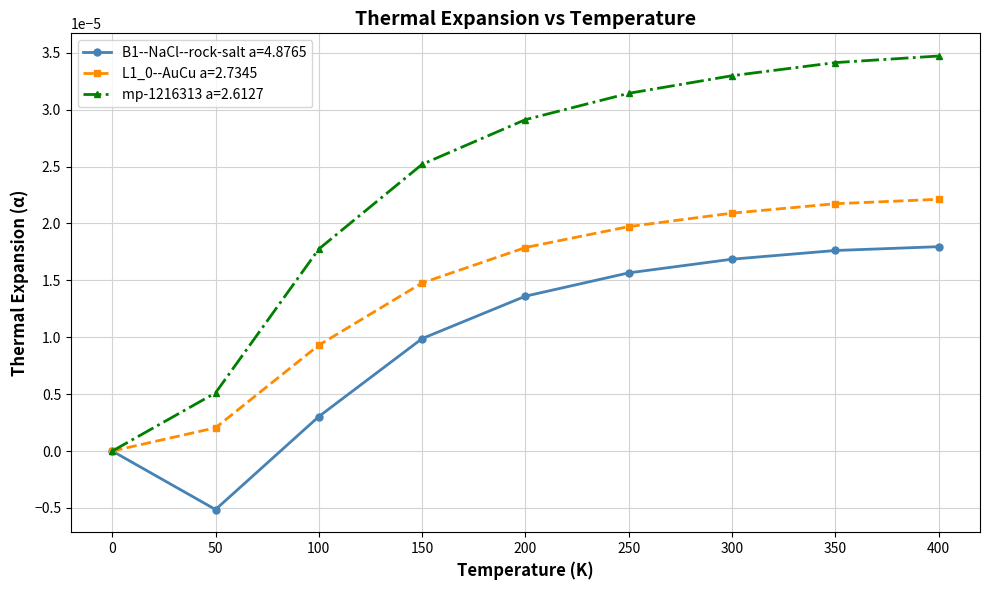

At which category is the sum across all series the highest?

400